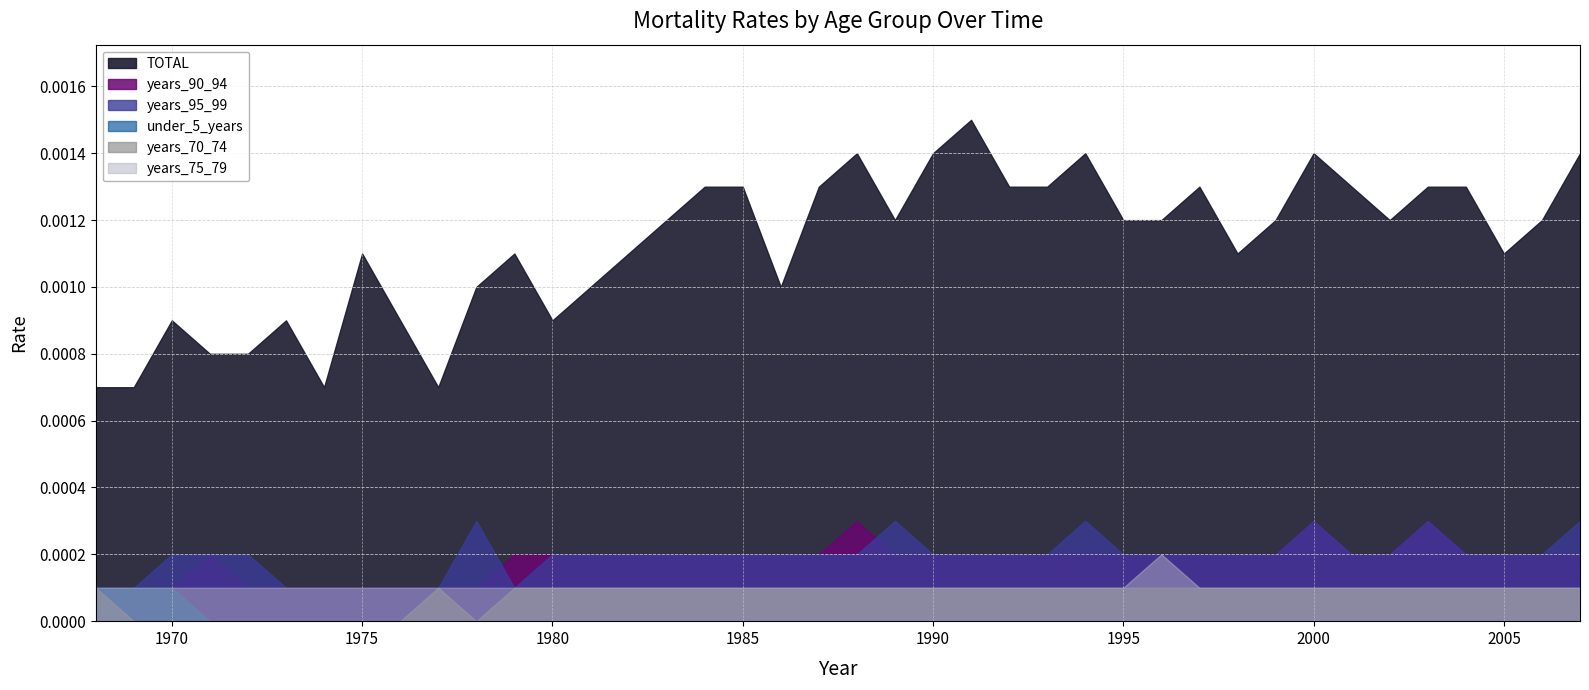

What are all the series names shown in the legend?

TOTAL, years_90_94, years_95_99, under_5_years, years_70_74, years_75_79